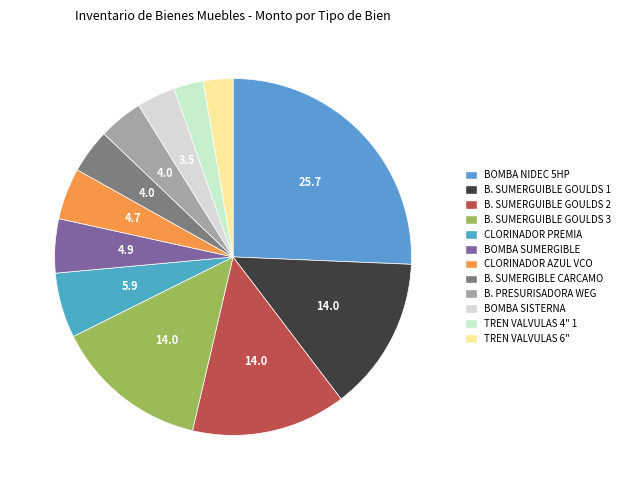

How many slices are in this pie chart?

12